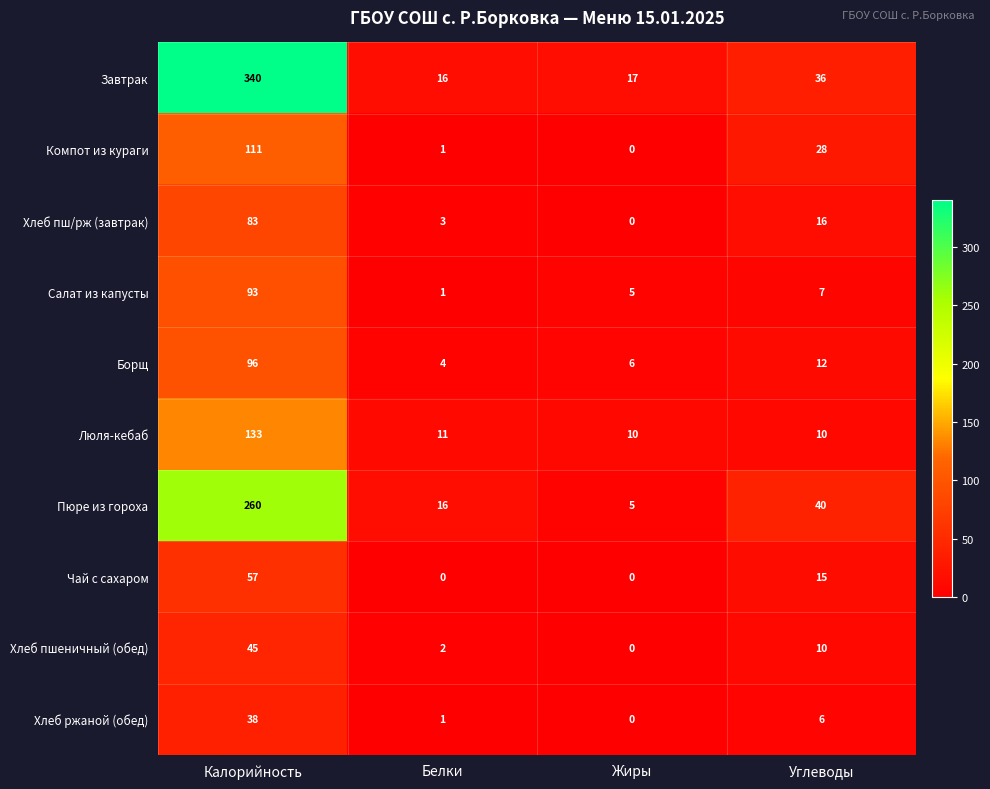

At which label is Компот из кураги closest to 55?

Углеводы